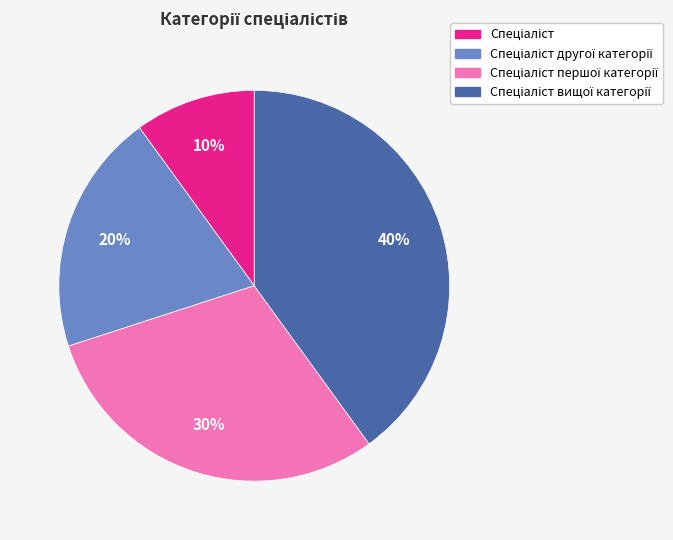

To the nearest percent, what is the difference between the largest and smallest slice percentages?

30%